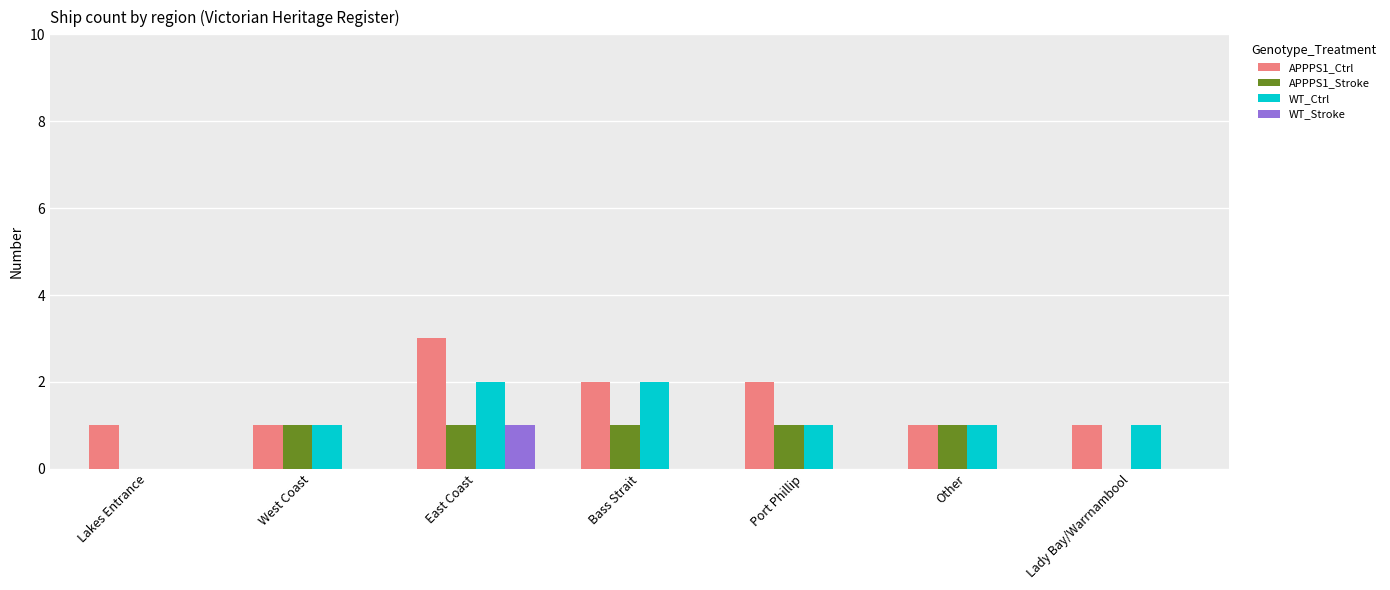

What is the greatest value displayed?

3